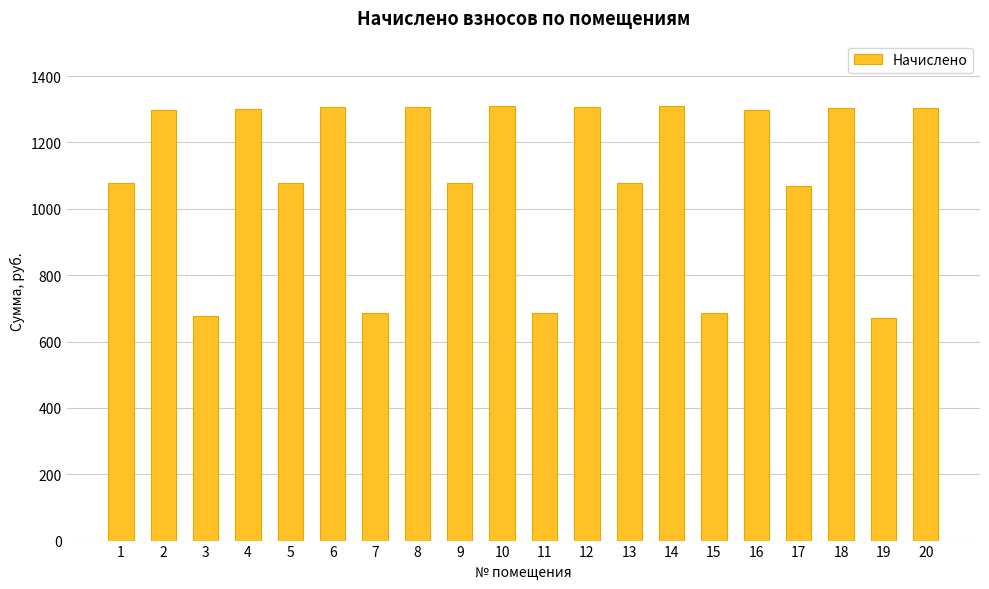

What is the difference between the second highest and second lowest values?

632.0